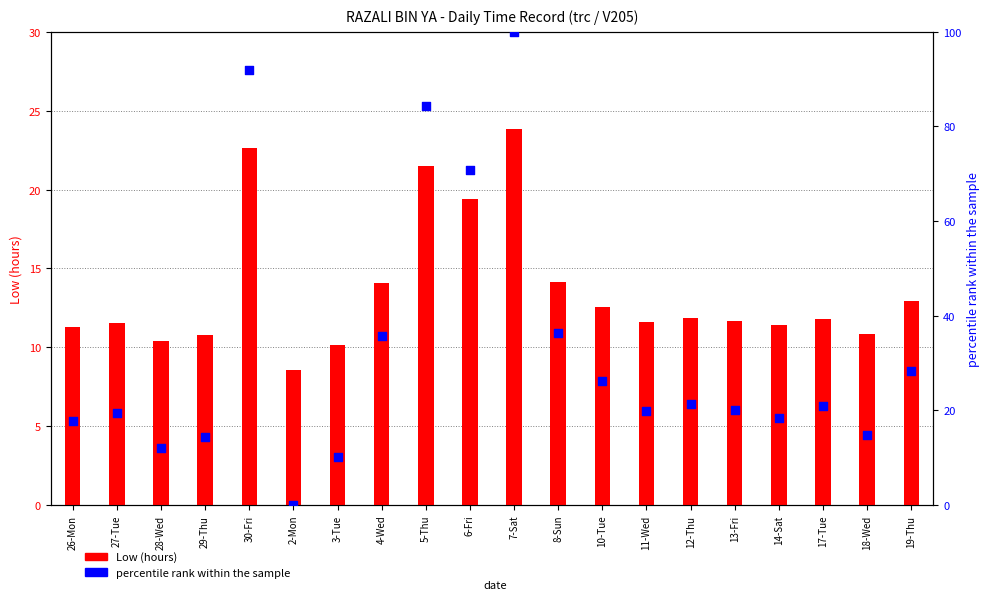

Which series contains the lowest Y value?

percentile rank within sample